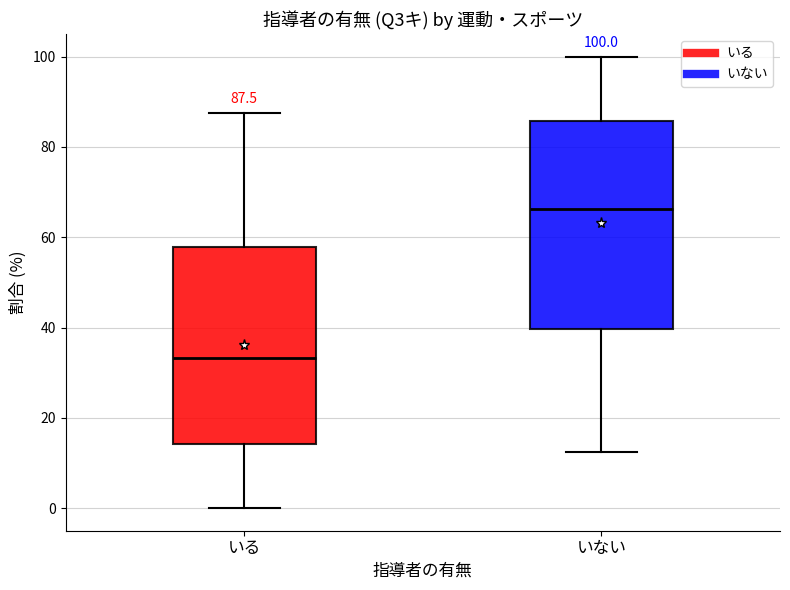

Comparing the boxes themselves (not the whiskers), which one is the tallest?

いない